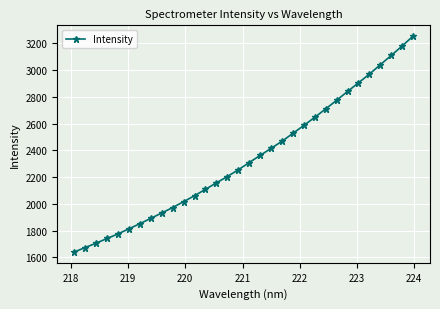

What is the value of the 29th point from the left?

3038.9